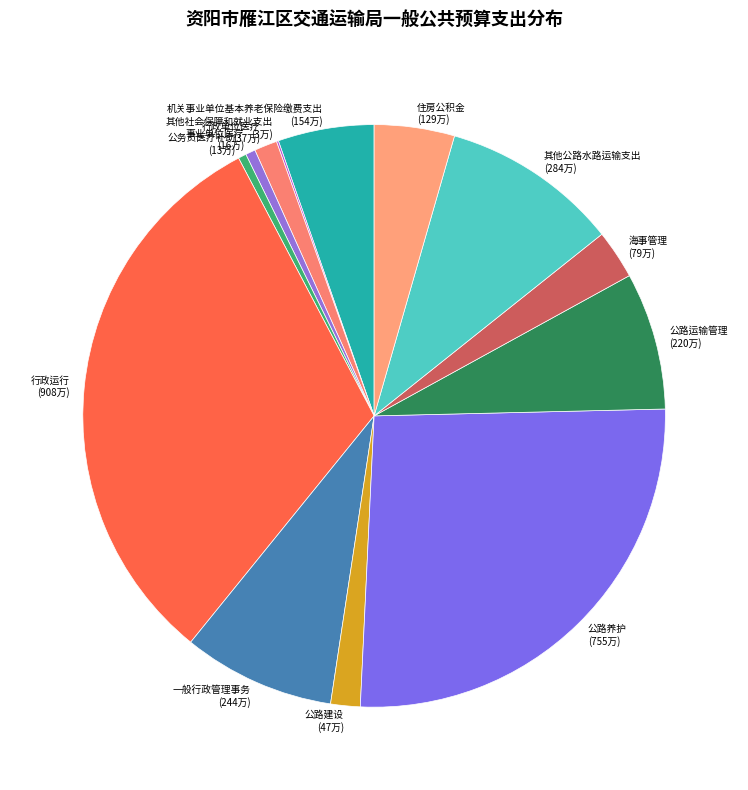

Is the sum of 住房公积金 and 公路运输管理 greater than half?

No